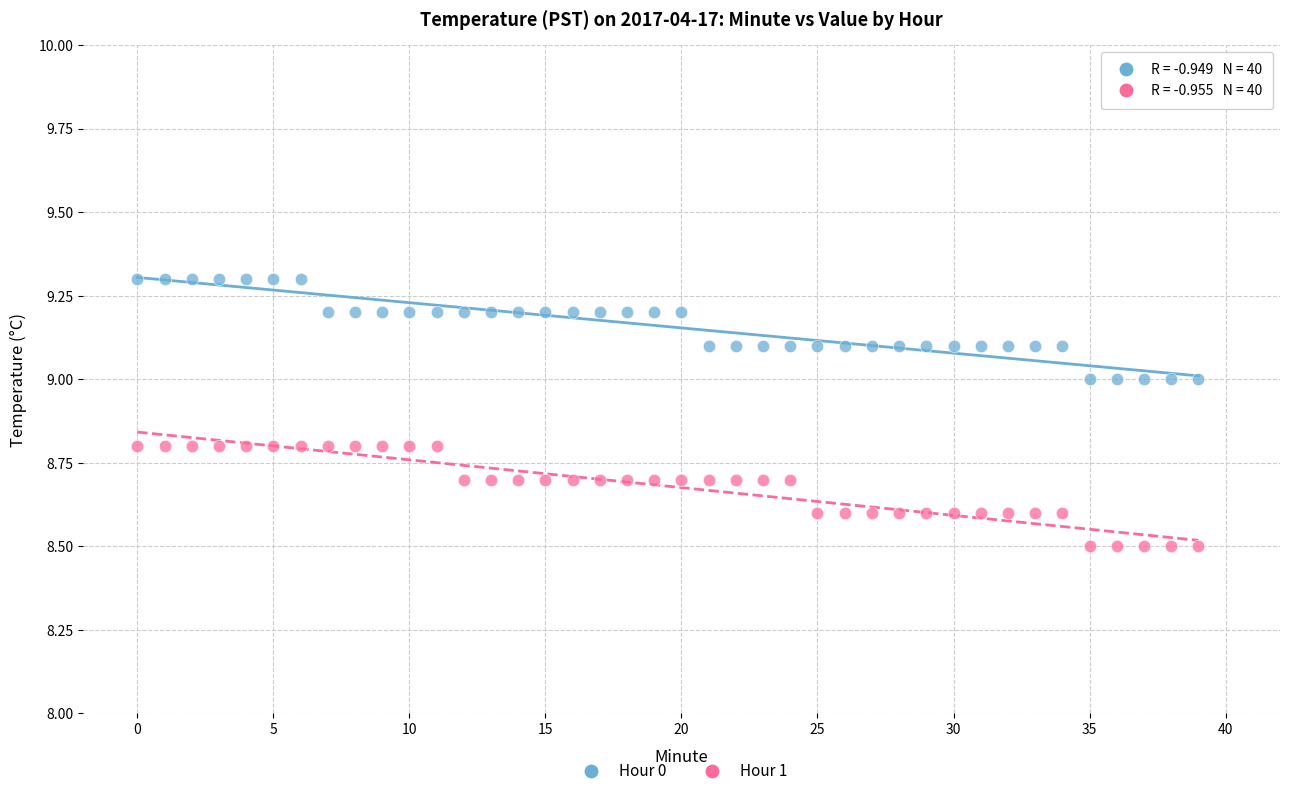

Which series contains the highest Y value?

Hour 0